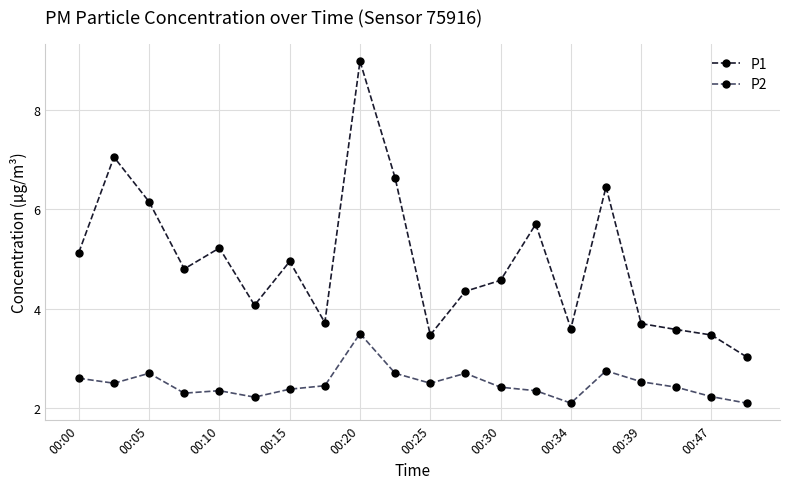

Rank the series by their average value, from lowest to highest.

P2, P1